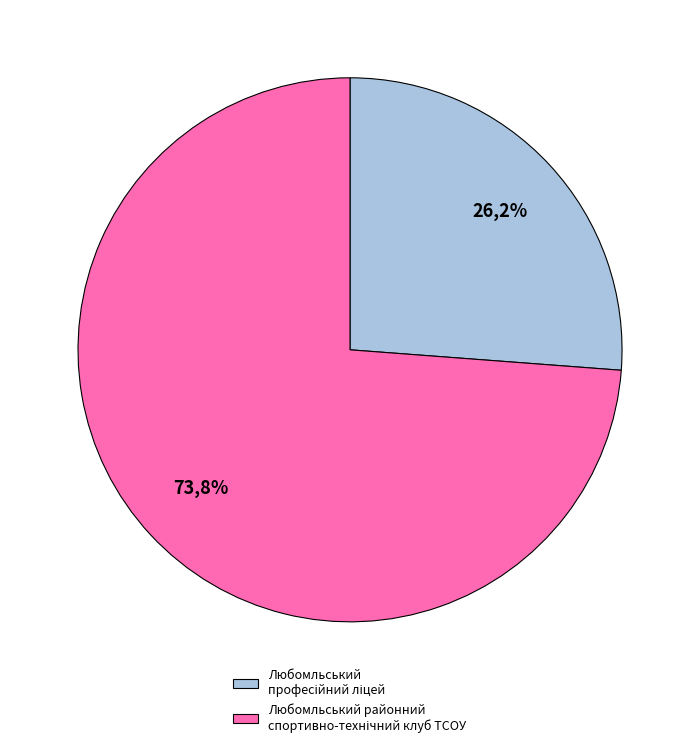

How many slices are in this pie chart?

2